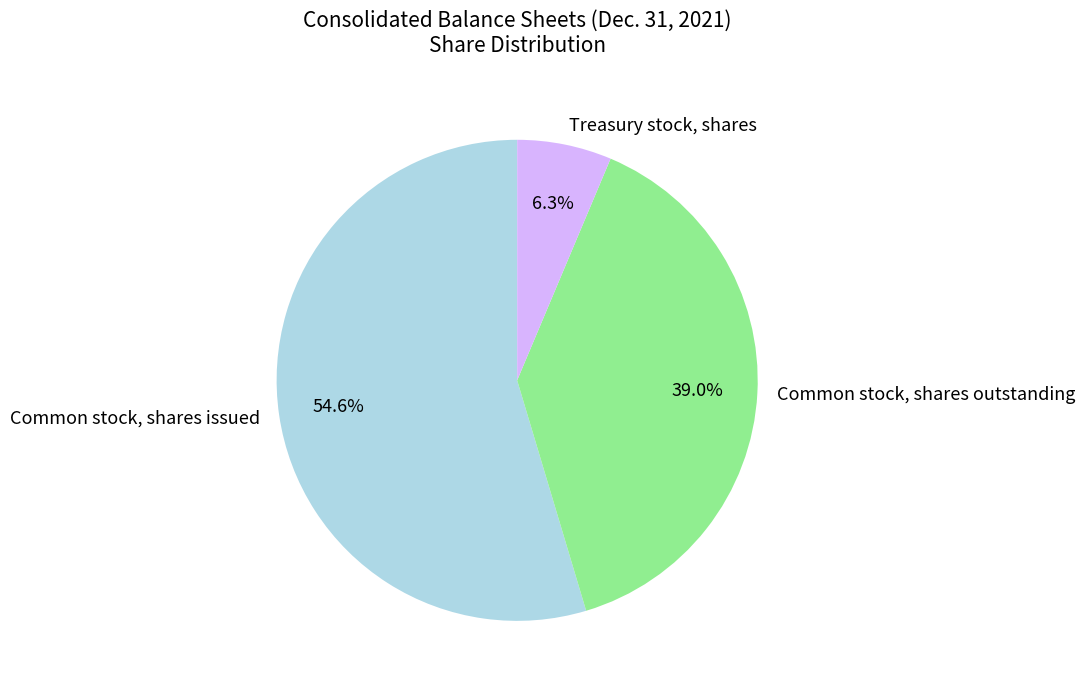

How many segments does this pie chart have?

3